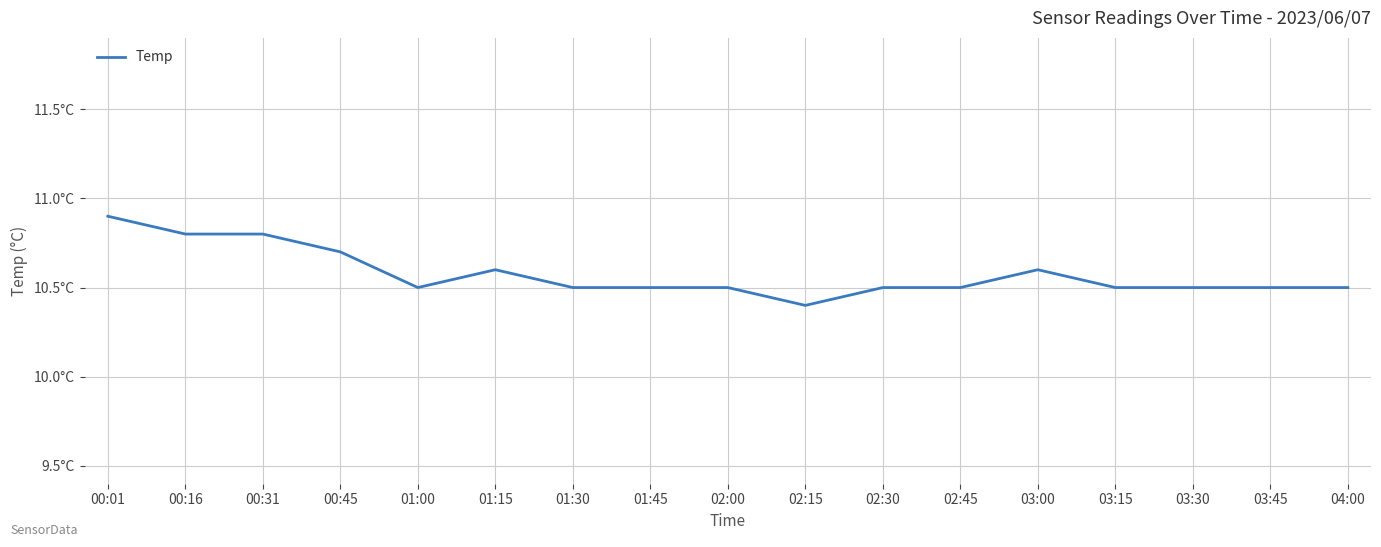

Does the chart have visible grid lines?

Yes